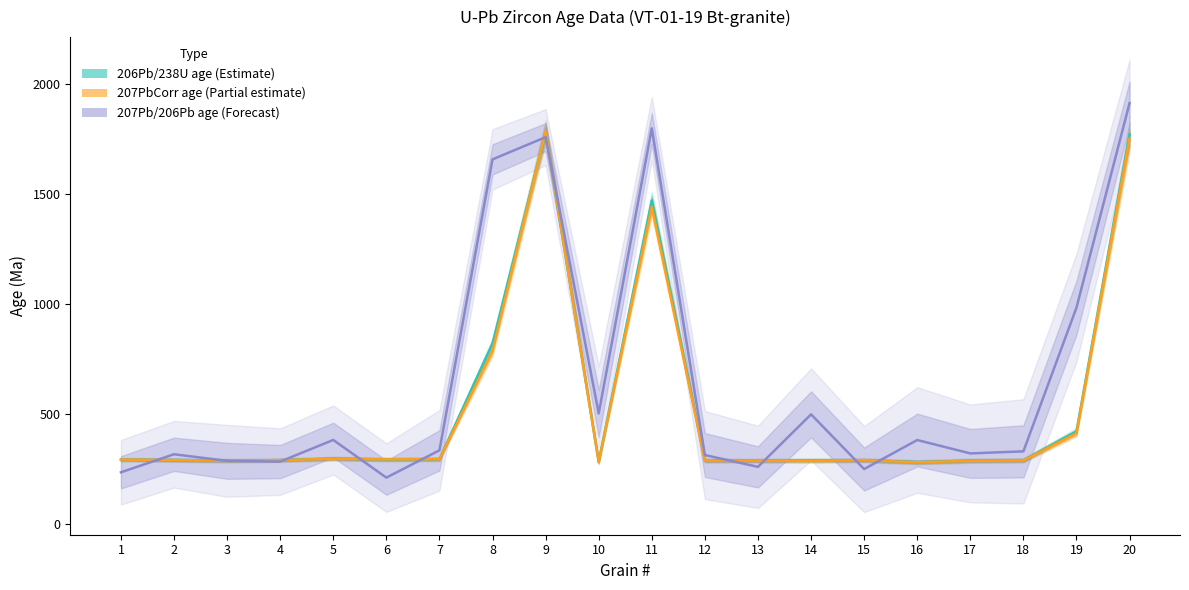

At how many categories does at least one series exceed 1825?

1